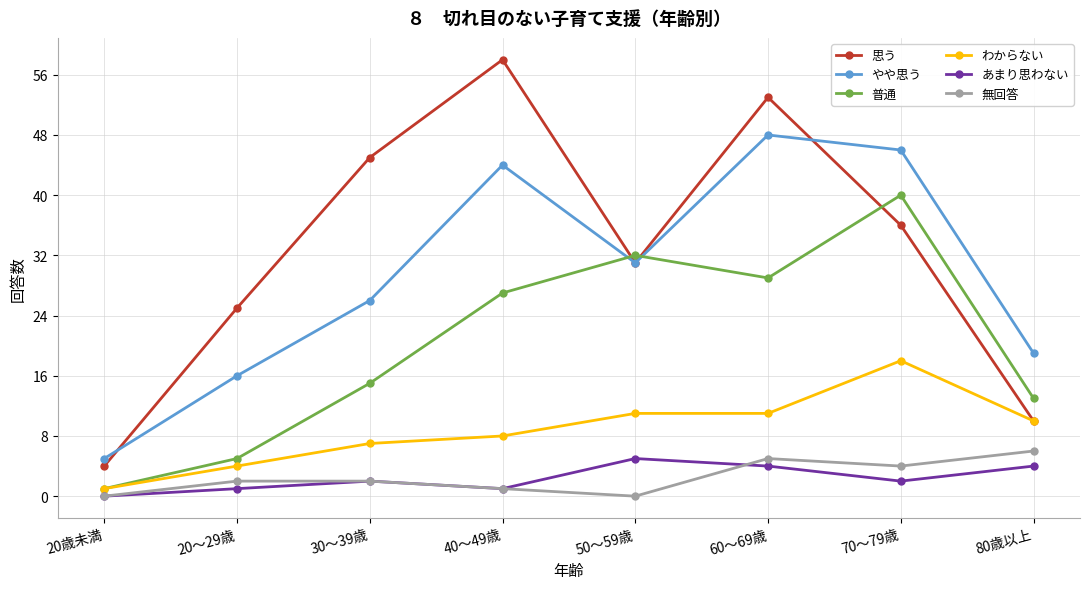

True or false: わからない and あまり思わない cross at least once.

False